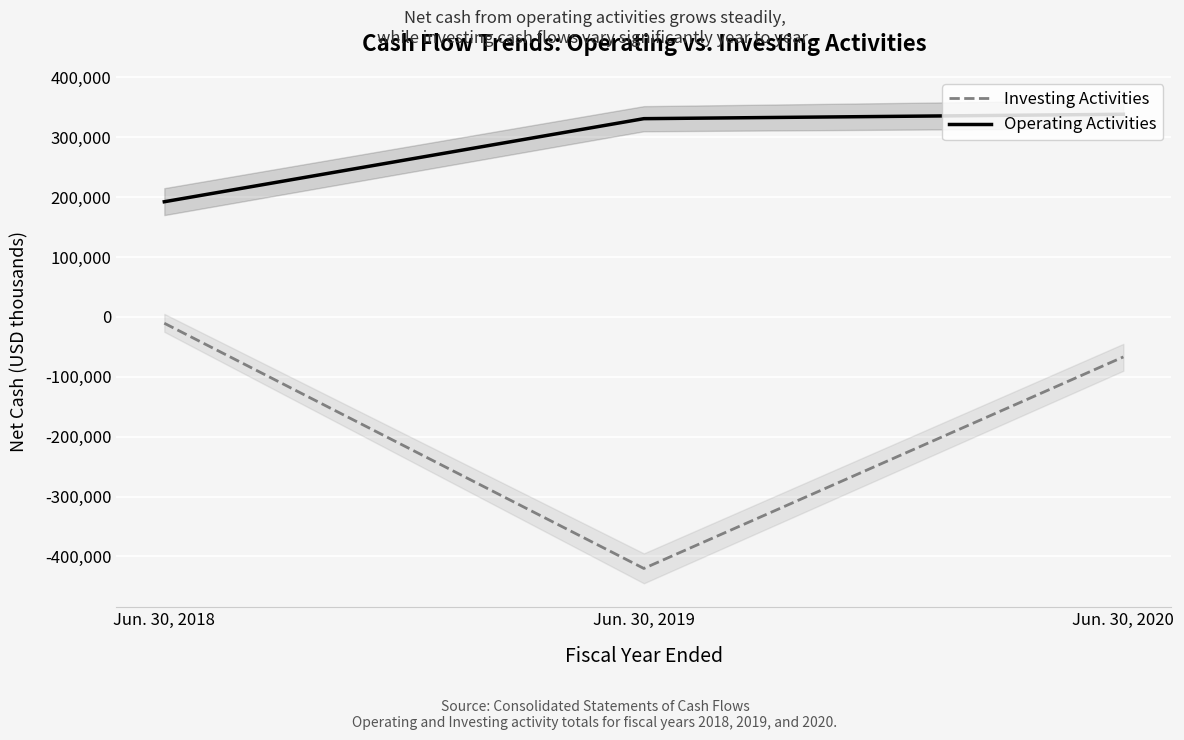

Rank the series by their maximum value, from lowest to highest.

Investing Activities, Operating Activities